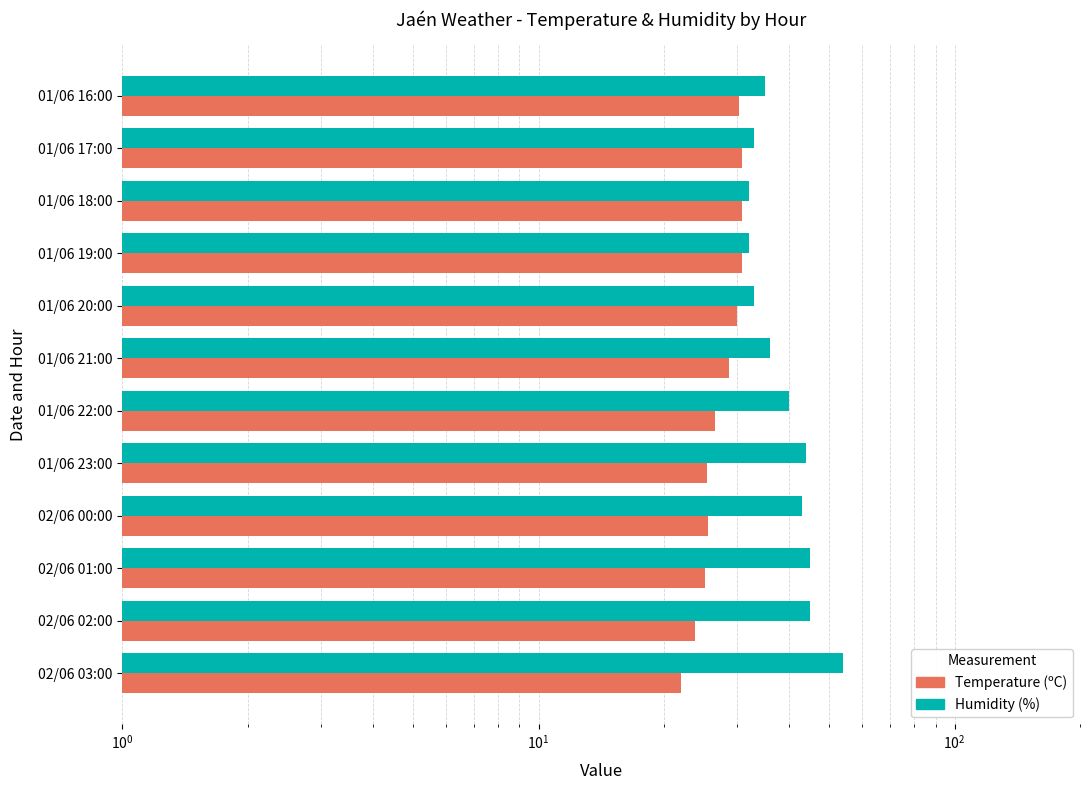

Which series has the largest total across all categories?

Humidity (%)